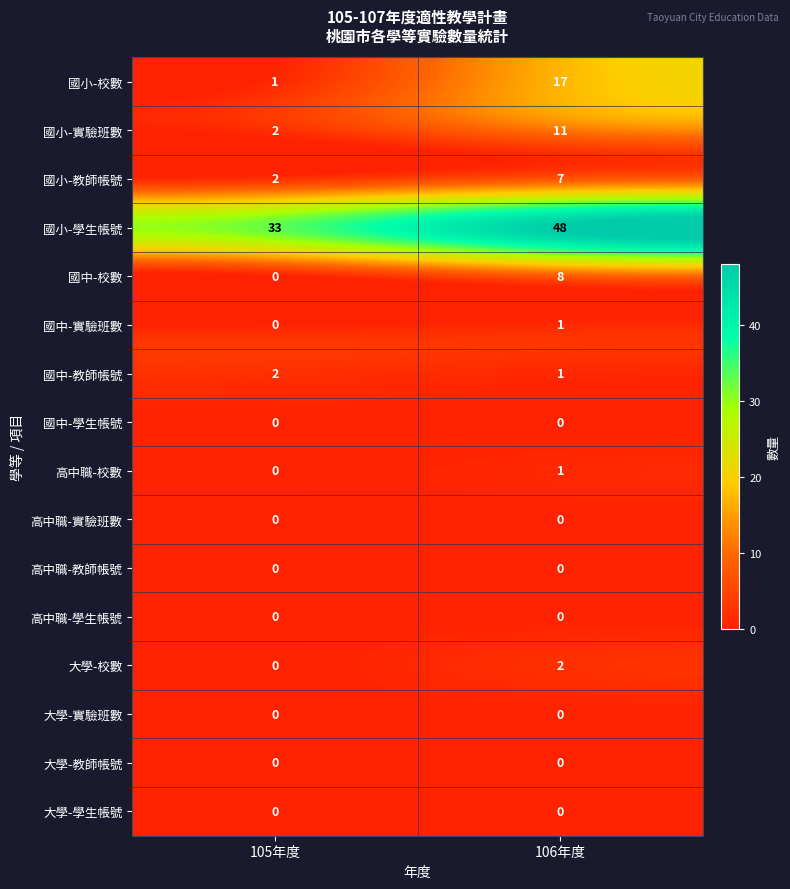

At which category is the sum across all series the highest?

106年度